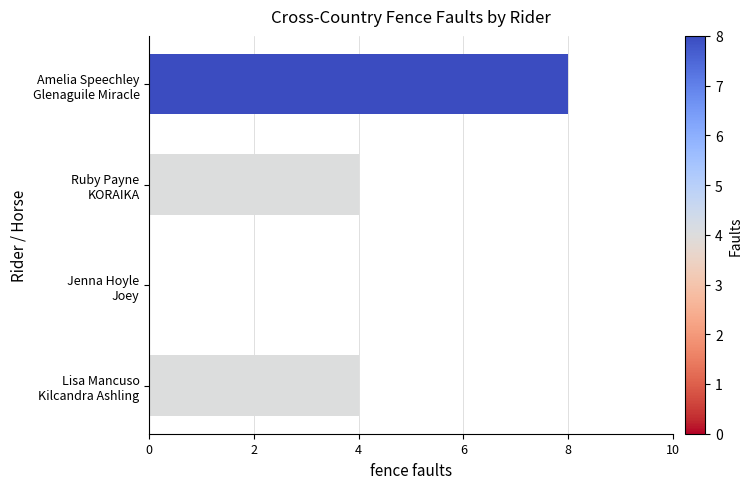

What is the maximum value shown in the chart?

8